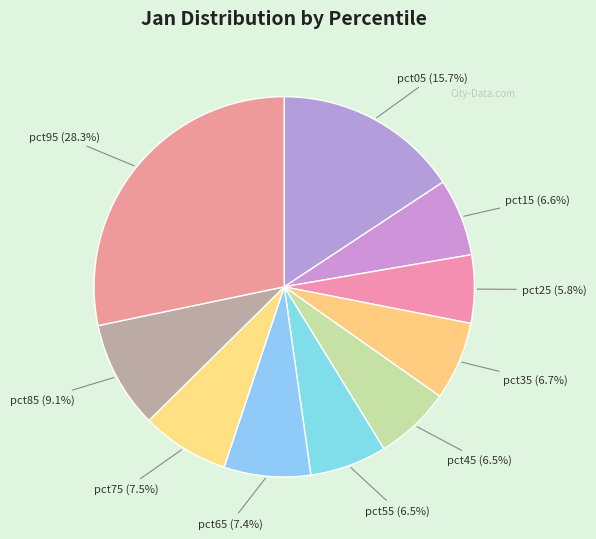

Which category has the biggest portion of the pie?

pct95